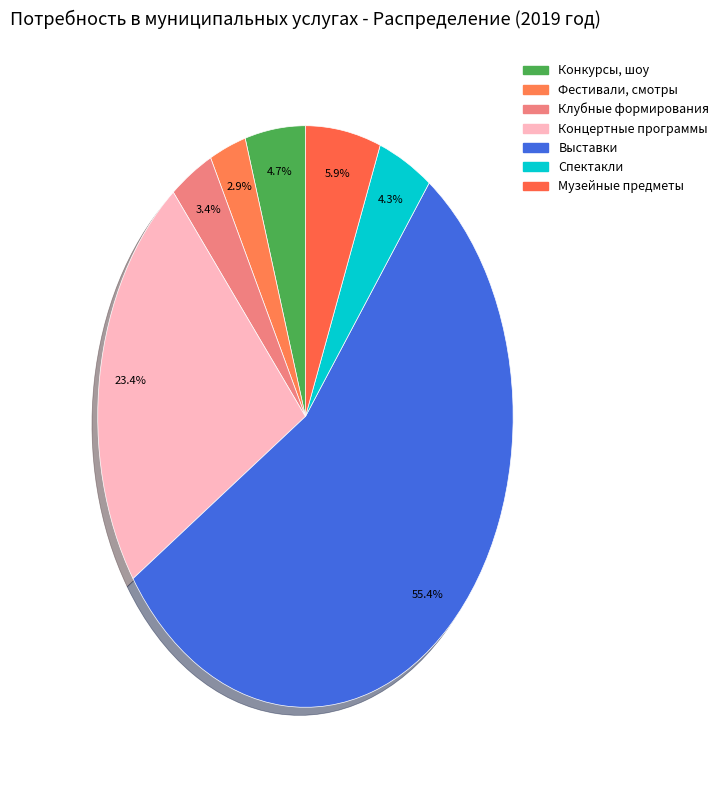

Count the number of slices in the pie.

7